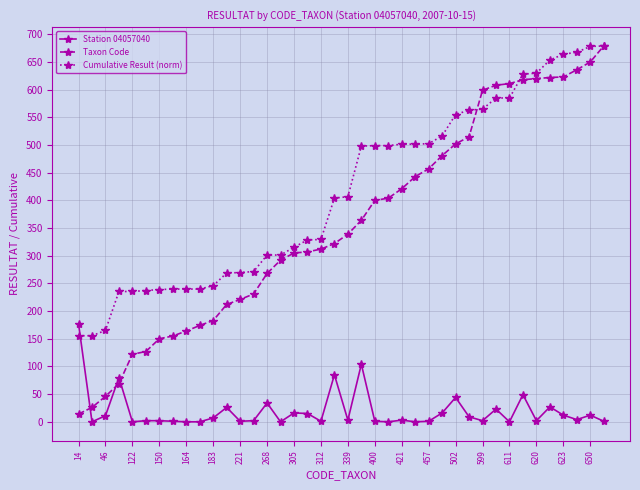

What is the value of the Cumulative Result (norm) point at the 31st from the left?

564.8